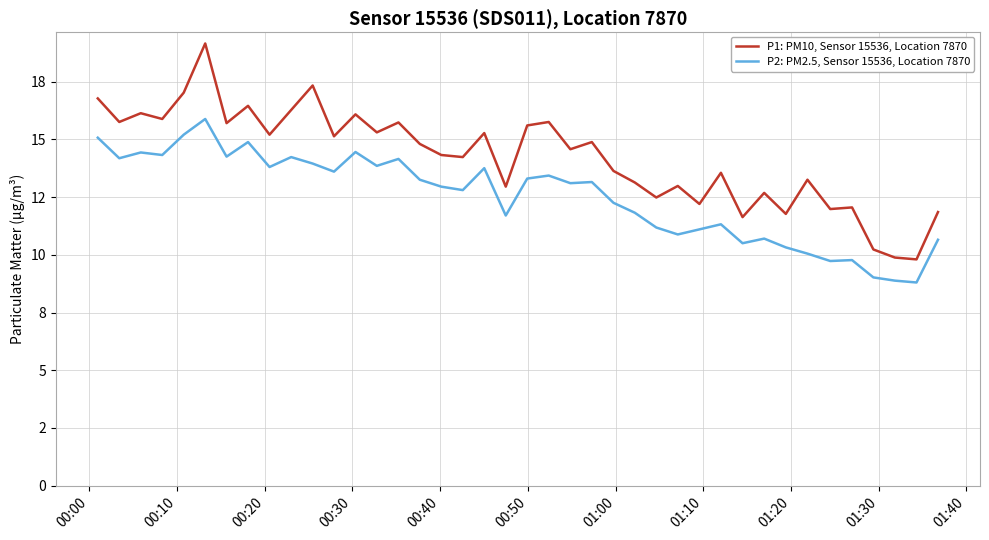

Which series has the largest total across all categories?

P1: PM10, Sensor 15536, Location 7870